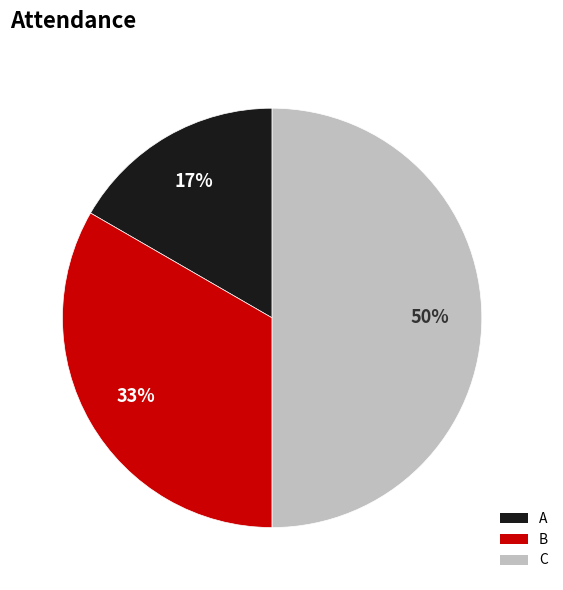

How many slices are in this pie chart?

3